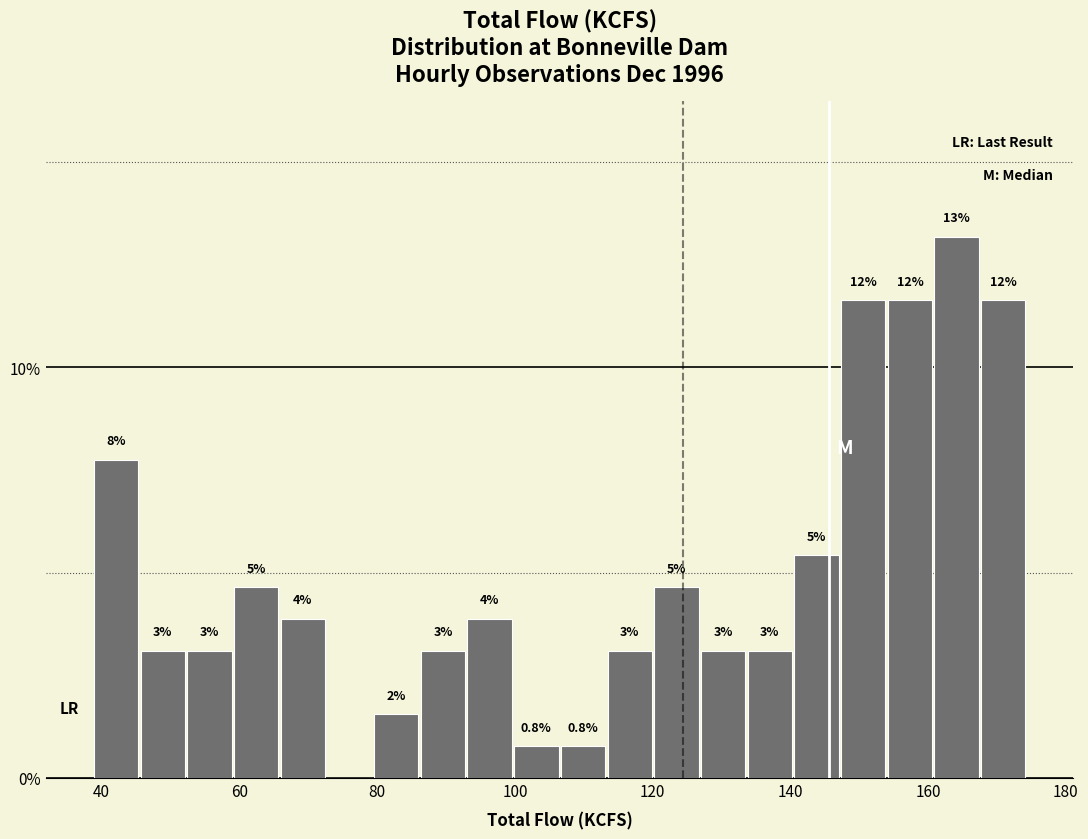

Read against the x-axis, roughly where is the centre of the tallest bar?

164